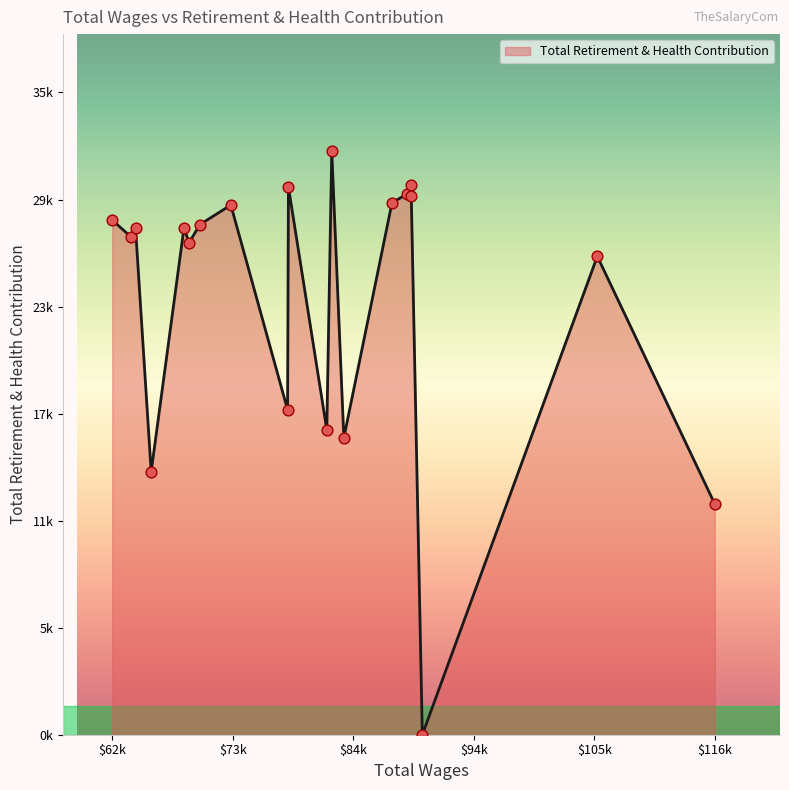

Does the chart have visible grid lines?

No